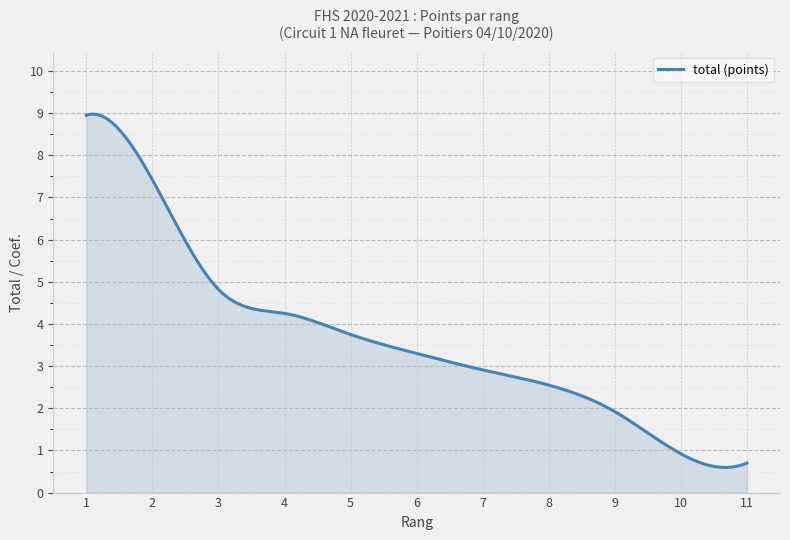

What is the difference between the maximum and minimum values?

8.4